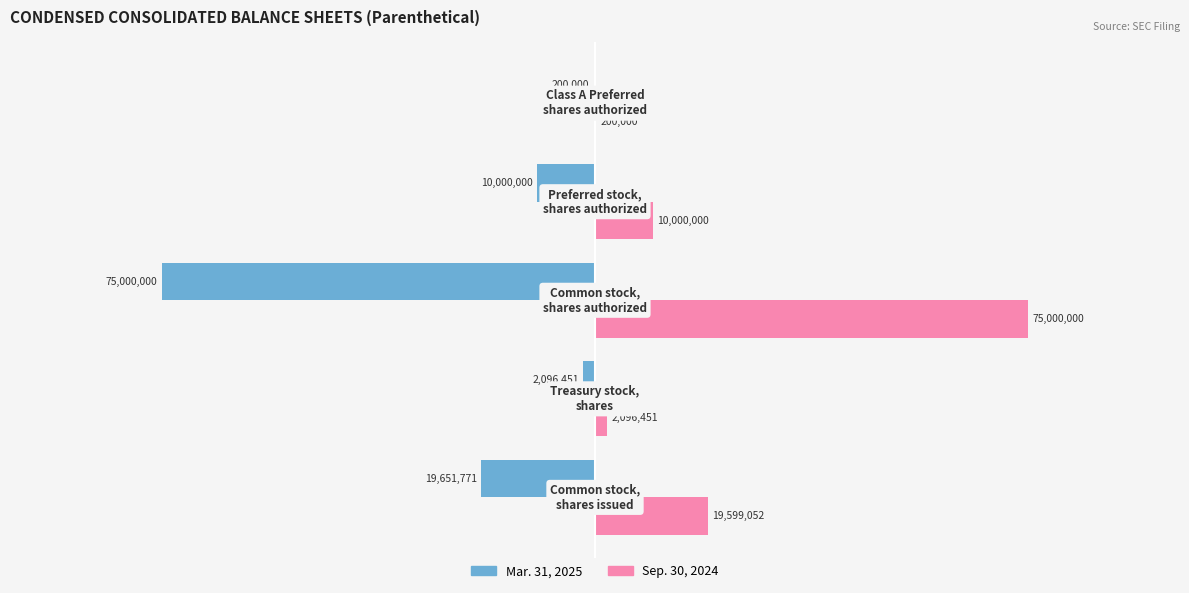

Reading left to right, list all the values displayed in this chart.

Mar. 31, 2025: −1.25=-19651771	−1.00=-2096451	−0.75=-75000000	−0.50=-10000000	−0.25=-200000
Sep. 30, 2024: −1.25=19599052	−1.00=2096451	−0.75=75000000	−0.50=10000000	−0.25=200000